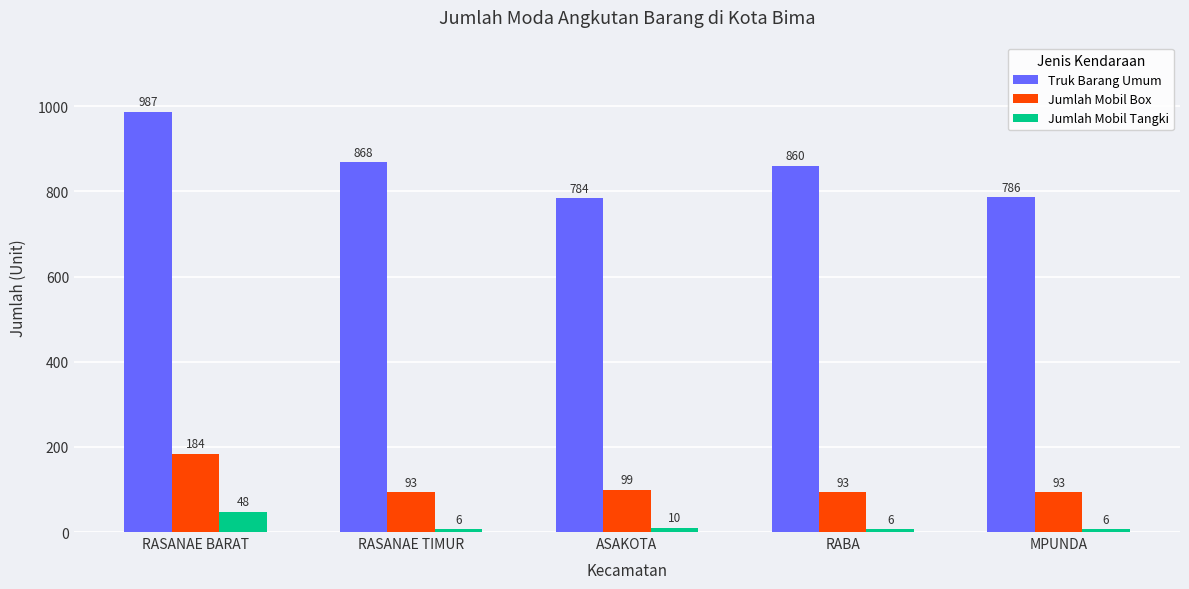

At which category is the sum across all series the highest?

RASANAE BARAT